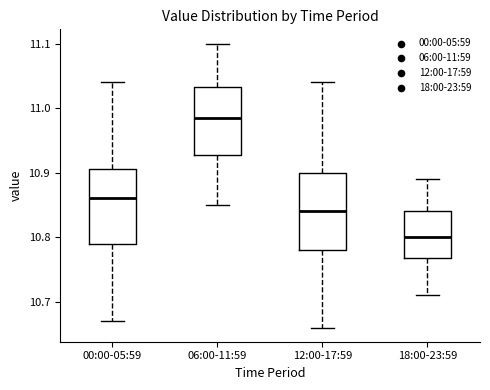

Reading left to right, transcribe this box plot: for each box, give where its median line is, the range the box spans, and where its two whiskers end, as read against the y-axis. The values are not printed on the chart, so give them approximately, as read against the axis.

00:00-05:59: median 10.86, box 10.79 to 10.91, whiskers 10.67 to 11.04
06:00-11:59: median 10.99, box 10.93 to 11.03, whiskers 10.85 to 11.10
12:00-17:59: median 10.84, box 10.78 to 10.90, whiskers 10.66 to 11.04
18:00-23:59: median 10.80, box 10.77 to 10.84, whiskers 10.71 to 10.89